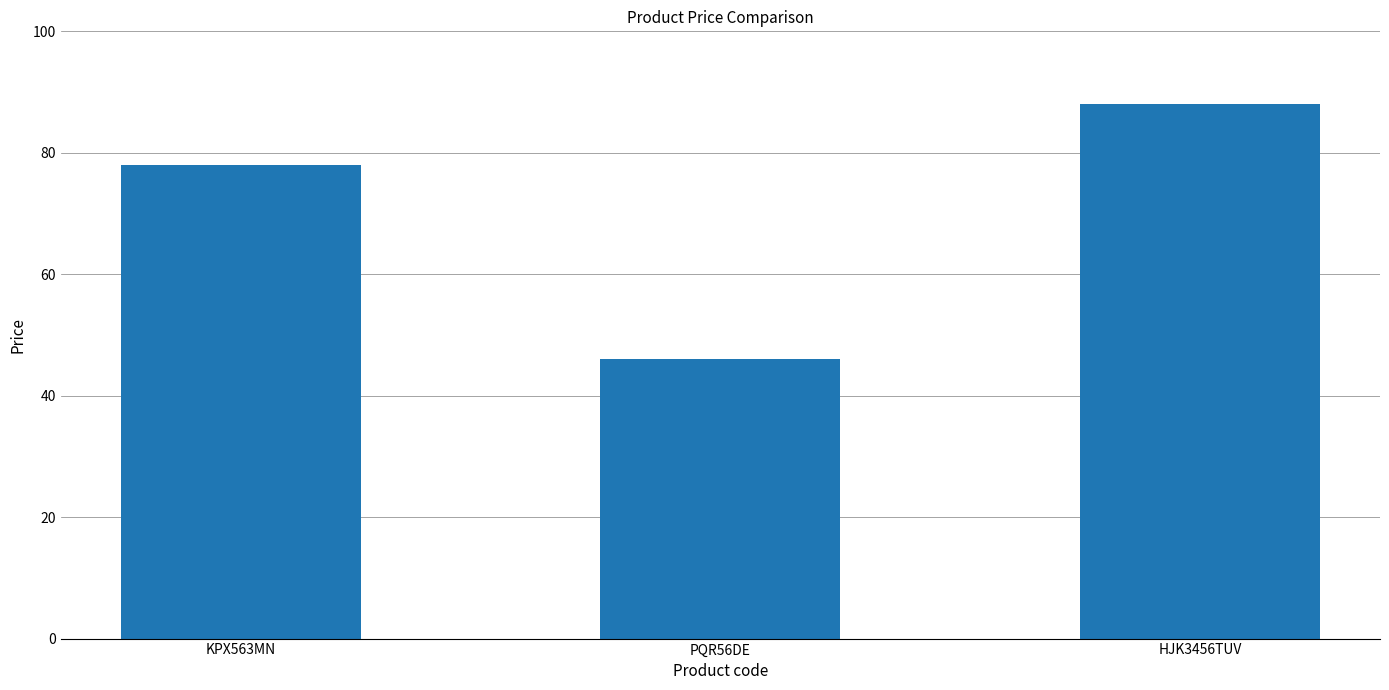

Reading right to left, extract all data points from this chart.

88	46	78